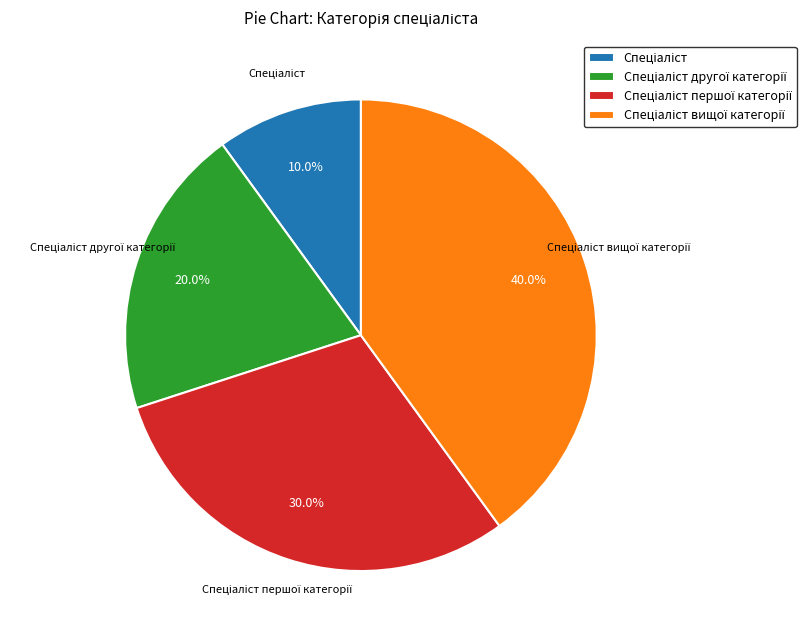

Is there any slice that represents more than half of the pie?

No